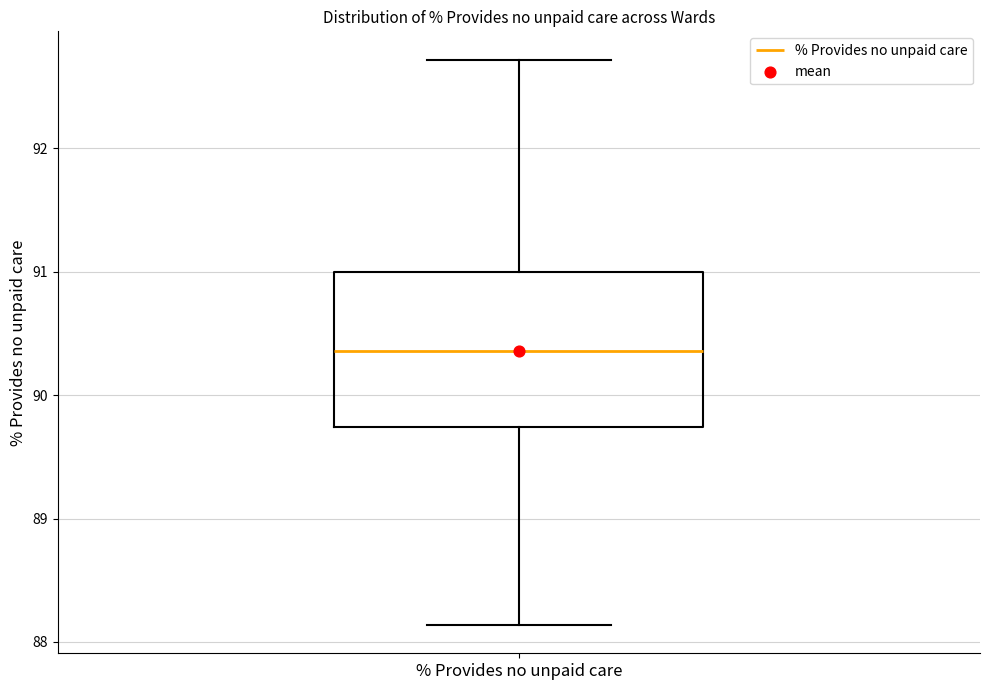

Transcribe this box plot: give where the median line is, the range the box spans, and where the two whiskers end, as read against the y-axis. The values are not printed on the chart, so give them approximately, as read against the axis.

median 90.4, box 89.7 to 91.0, whiskers 88.1 to 92.7